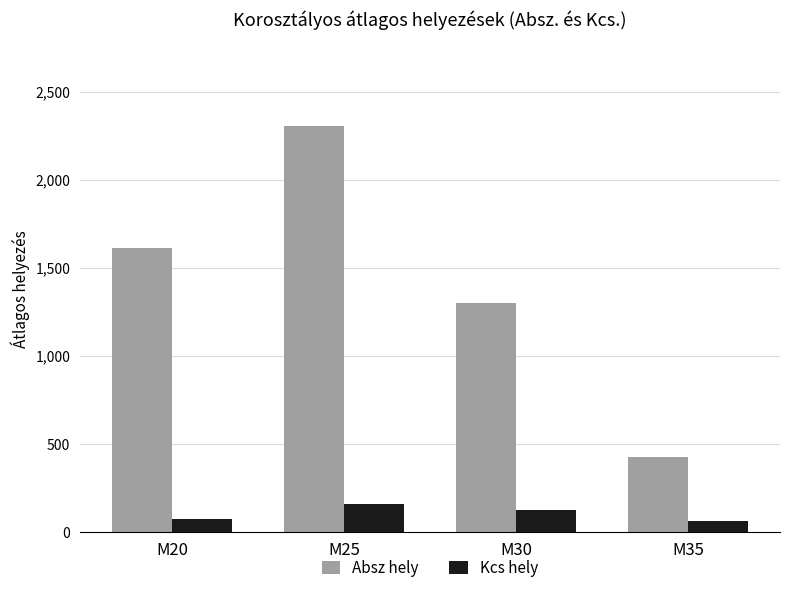

Reading left to right, extract all data points from this chart.

Absz hely: 1614	2305	1300	427
Kcs hely: 75	158	128	61